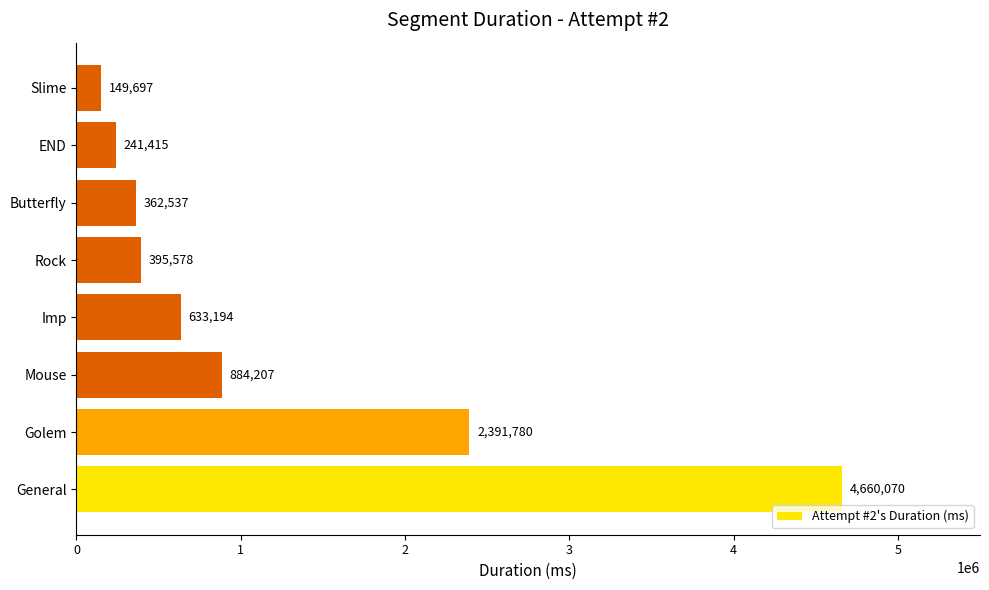

How many values are below 633194?

4